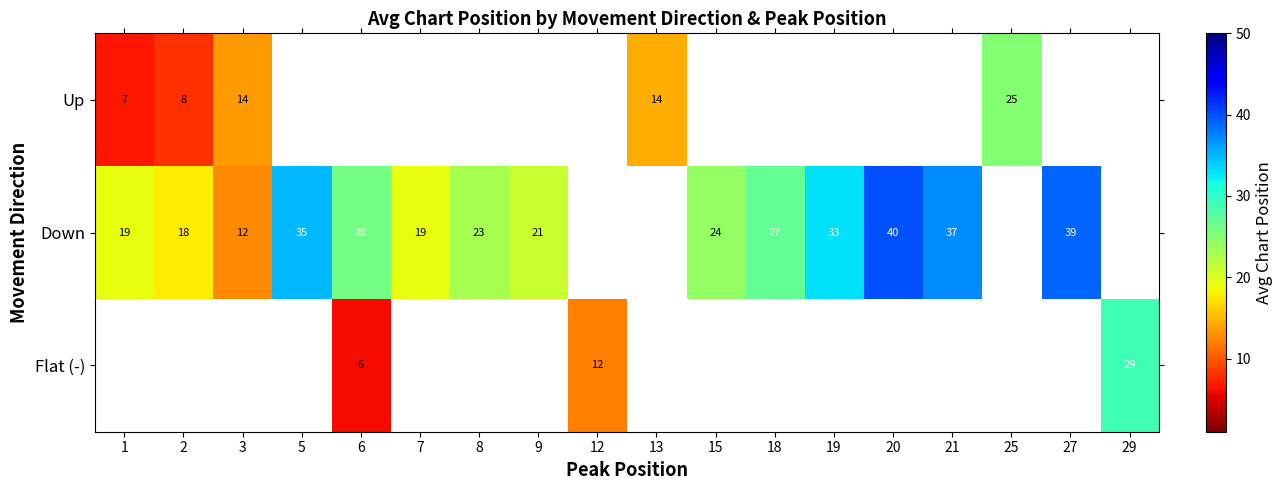

Which has a higher value, 1 or 20?

20